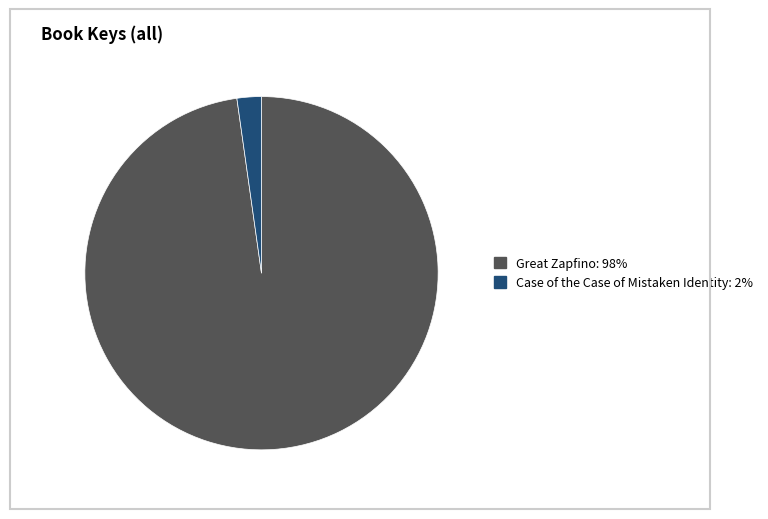

Approximately how many times larger is the value at Great Zapfino compared to Case of the Case of Mistaken Identity?

43.9